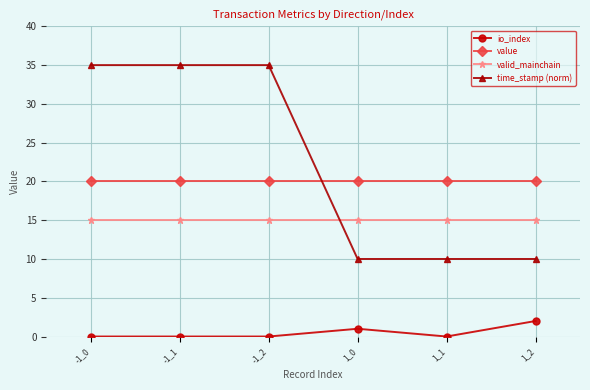

What is the maximum value for io_index?

2.0